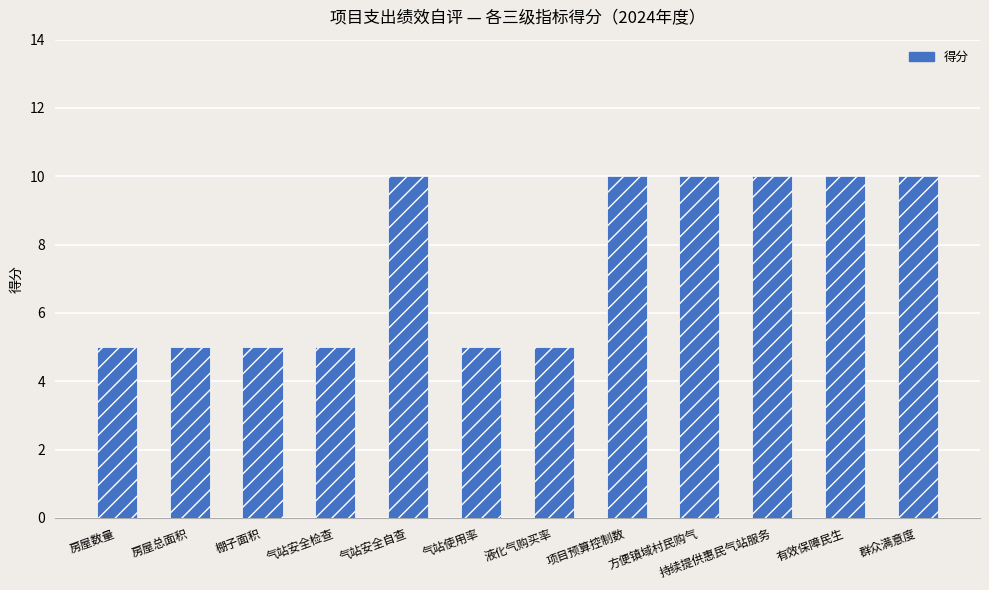

Are the bars horizontal?

No